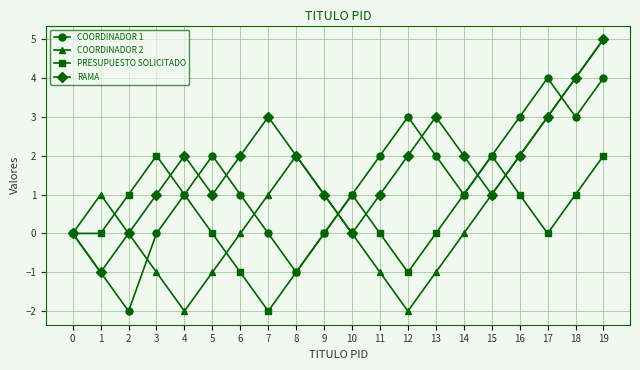

Reading left to right, list all the values displayed in this chart.

COORDINADOR 1: 0	-1	-2	0	1	2	1	0	-1	0	1	2	3	2	1	2	3	4	3	4
COORDINADOR 2: 0	1	0	-1	-2	-1	0	1	2	1	0	-1	-2	-1	0	1	2	3	4	5
PRESUPUESTO SOLICITADO: 0	0	1	2	1	0	-1	-2	-1	0	1	0	-1	0	1	2	1	0	1	2
RAMA: 0	-1	0	1	2	1	2	3	2	1	0	1	2	3	2	1	2	3	4	5